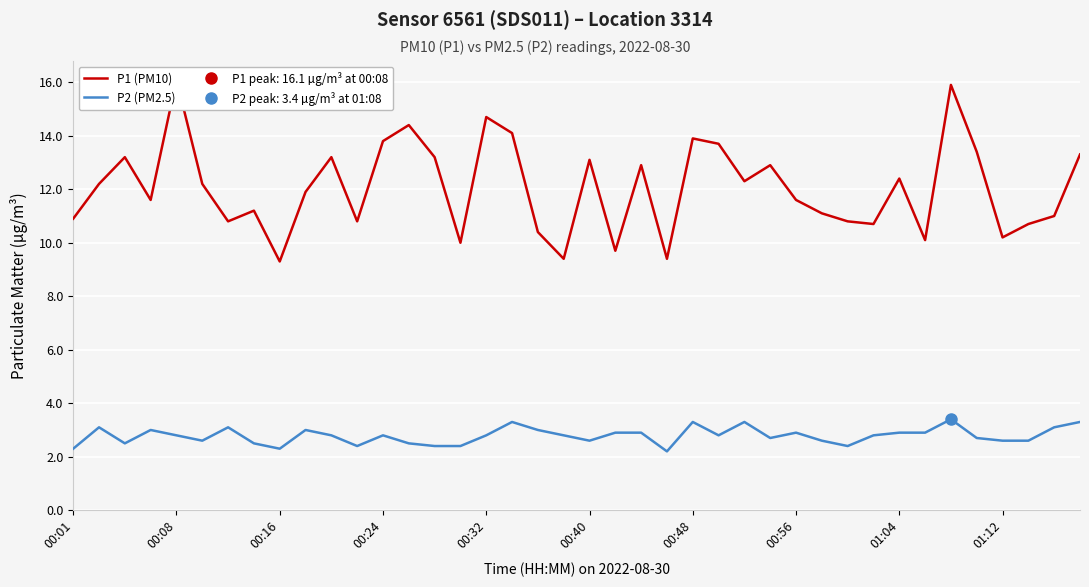

The P2 (PM2.5) series shows 1.7 at 00:08. True or false?

False